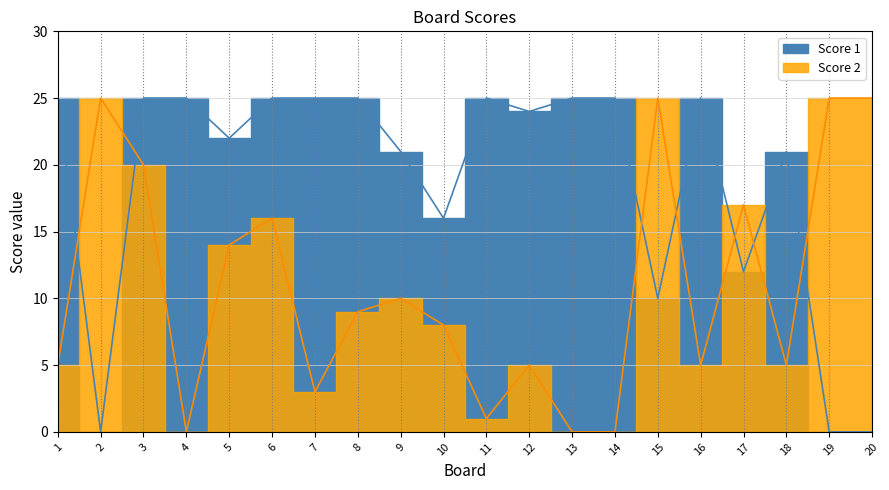

How many lines are shown in the chart?

2